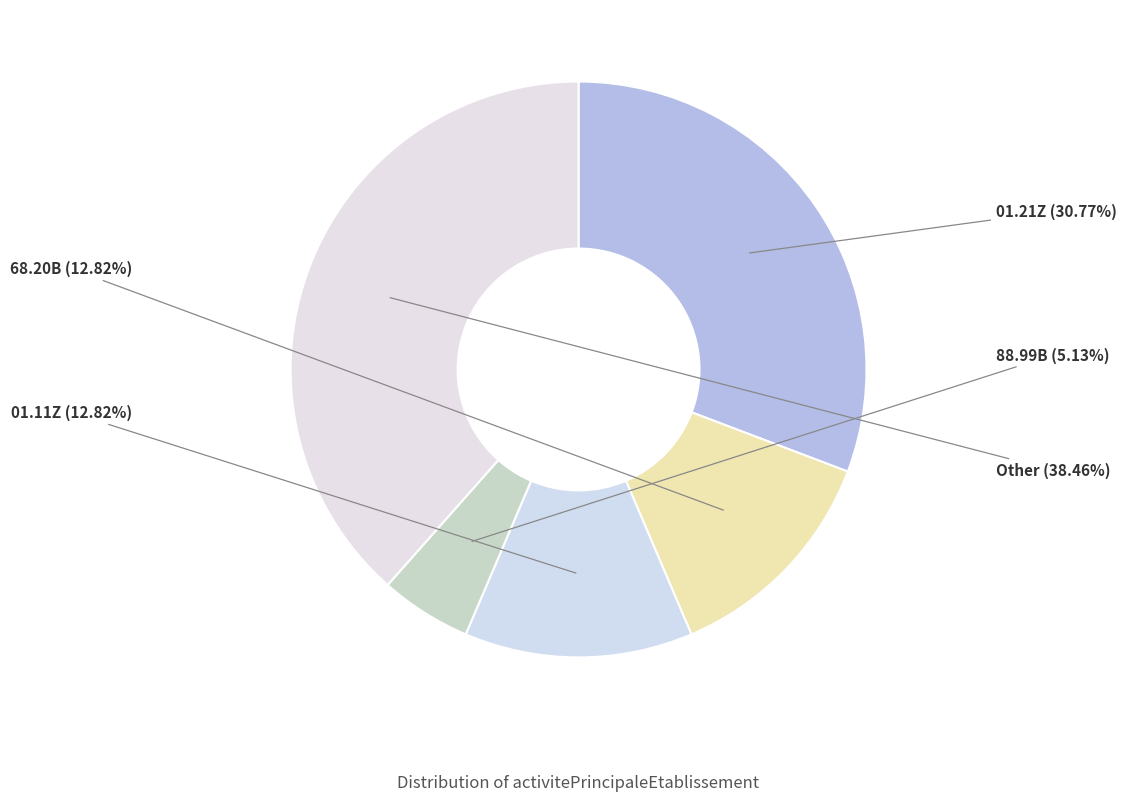

How many slices are in this pie chart?

5